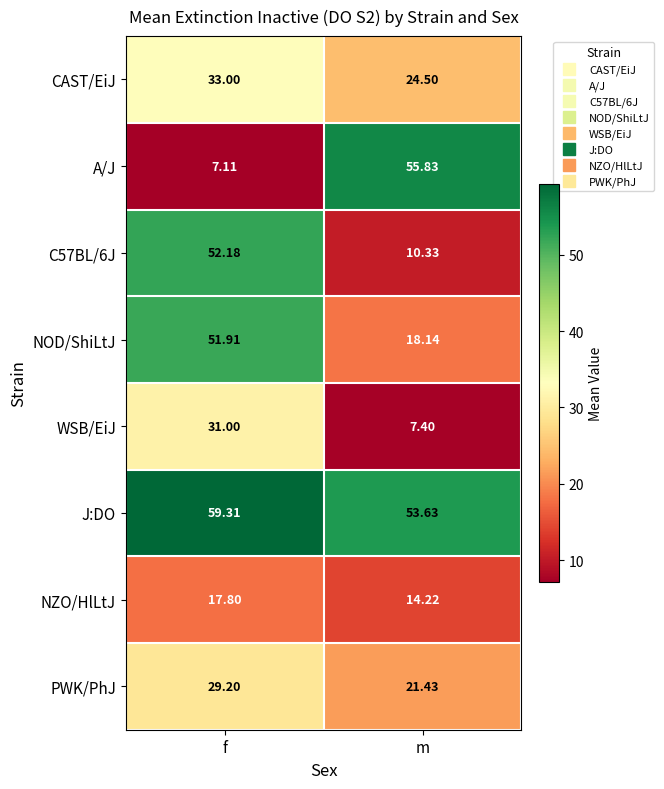

At which category is the sum across all series the highest?

f